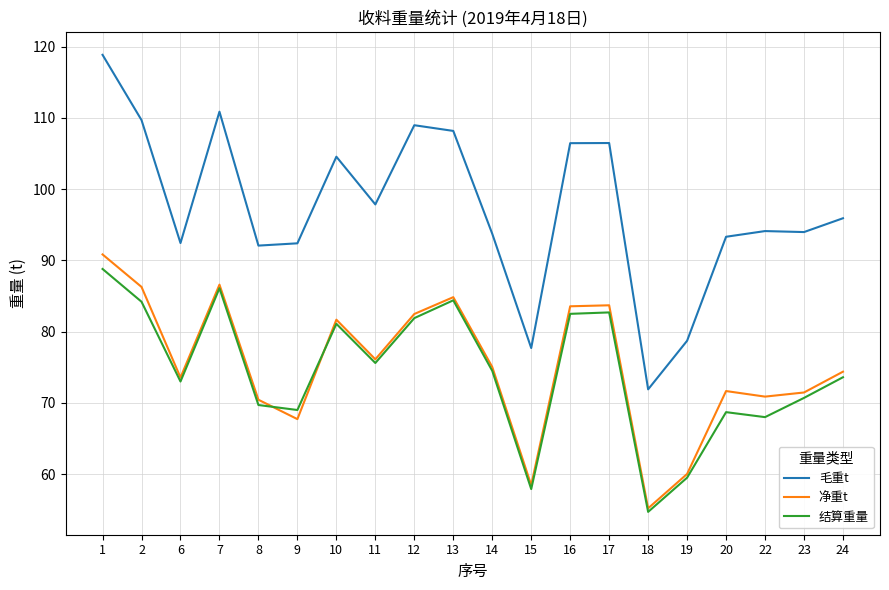

How many lines are shown in the chart?

3